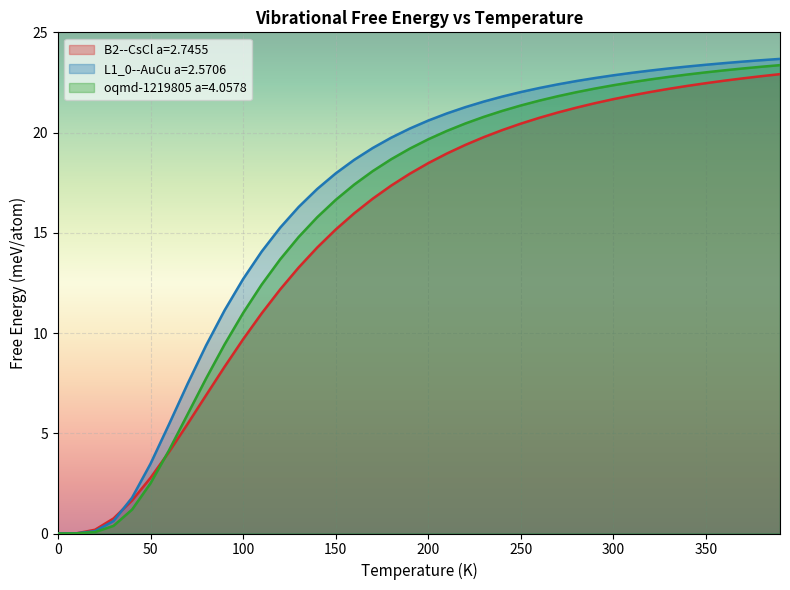

Read the oqmd-1219805 a=4.0578 value at 350.

23.0